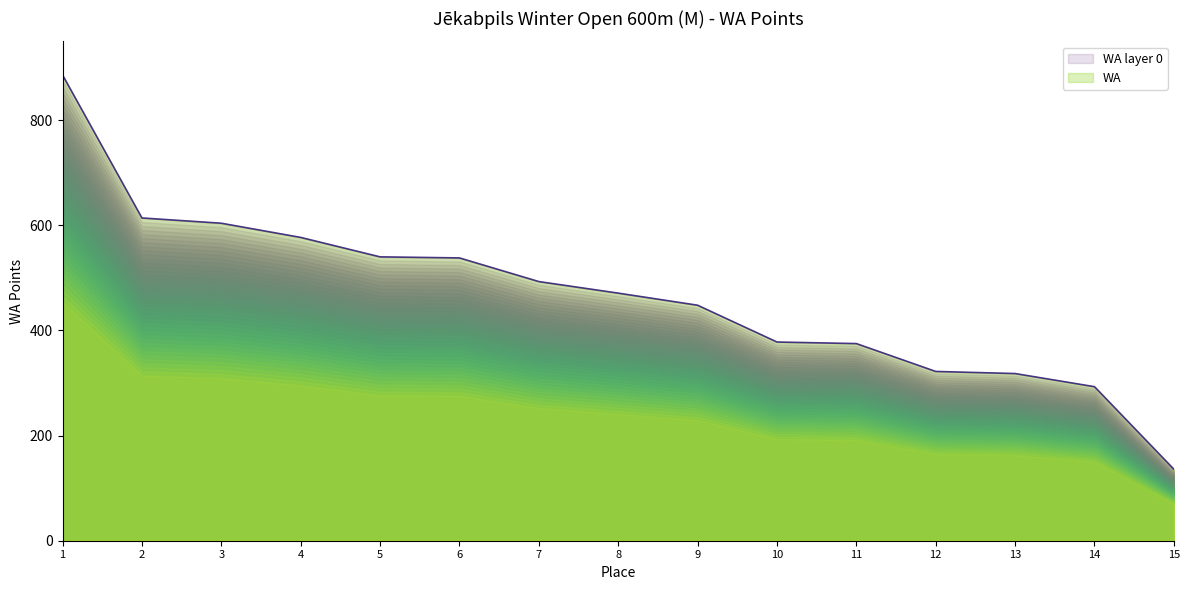

What is the maximum value shown in the chart?

886